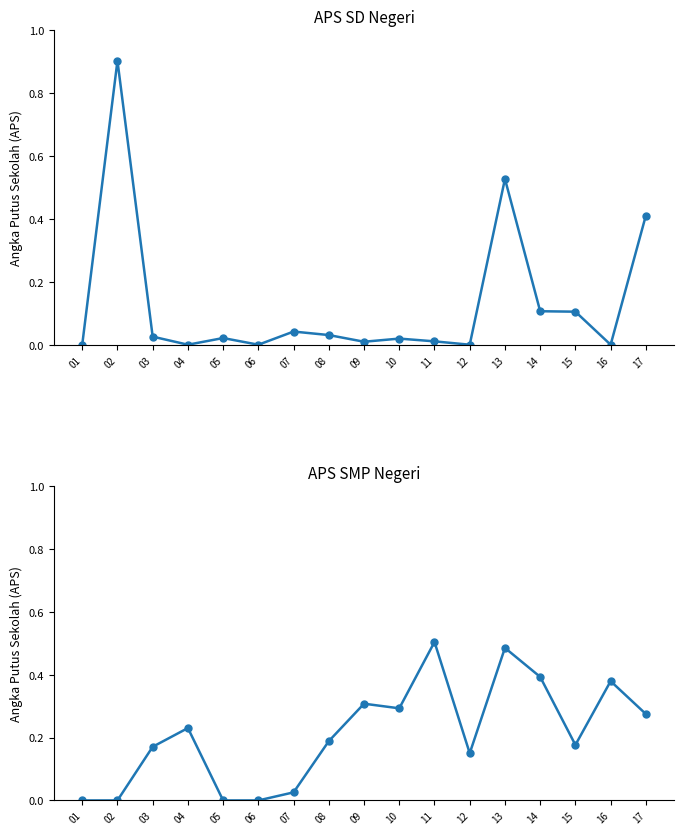

List the labels in order of APS SMP (Negeri) value, smallest first.

01, 02, 05, 06, 07, 12, 03, 15, 08, 04, 17, 10, 09, 16, 14, 13, 11